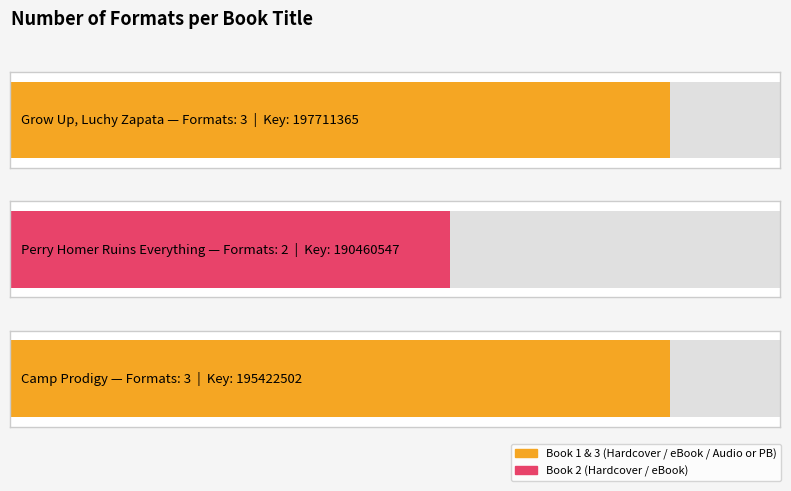

Between Camp Prodigy and Perry Homer Ruins Everything, which is larger?

Camp Prodigy